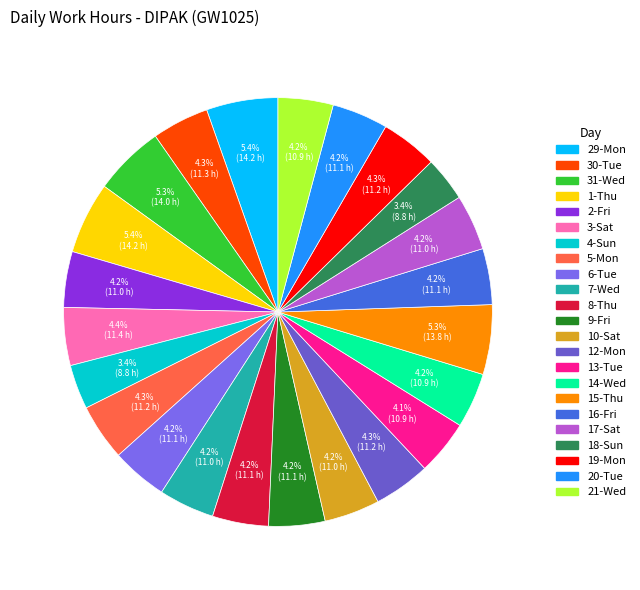

Is there any slice that represents more than half of the pie?

No